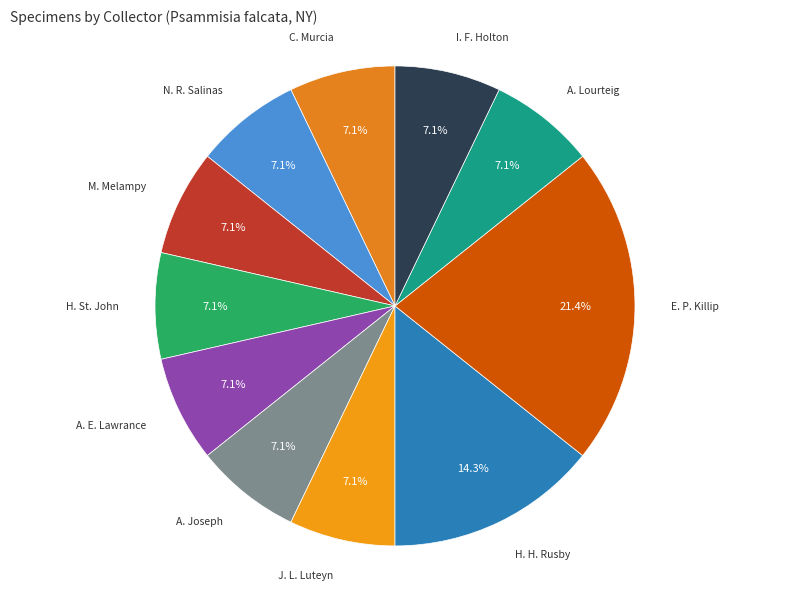

Count the number of slices in the pie.

11